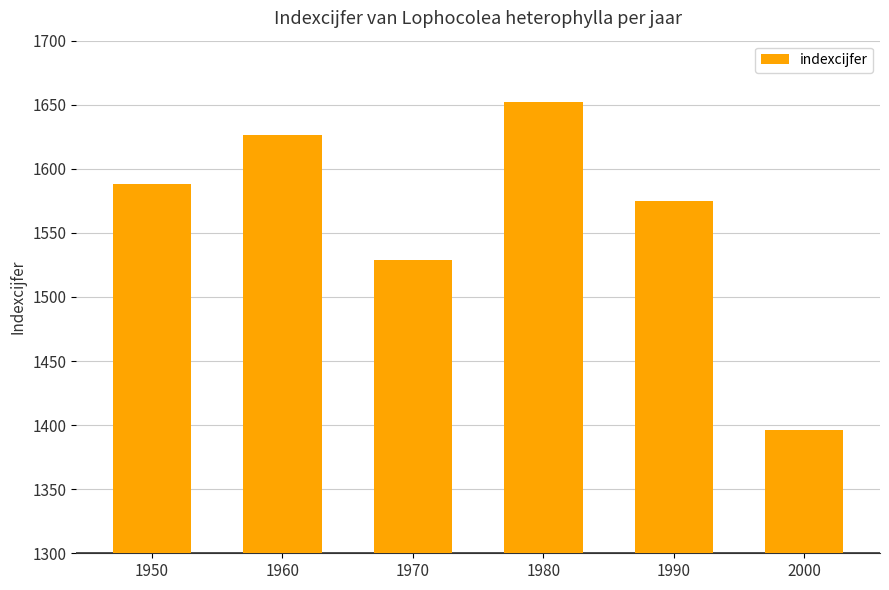

What is the sum of the values at 1950 and 1970?

3117